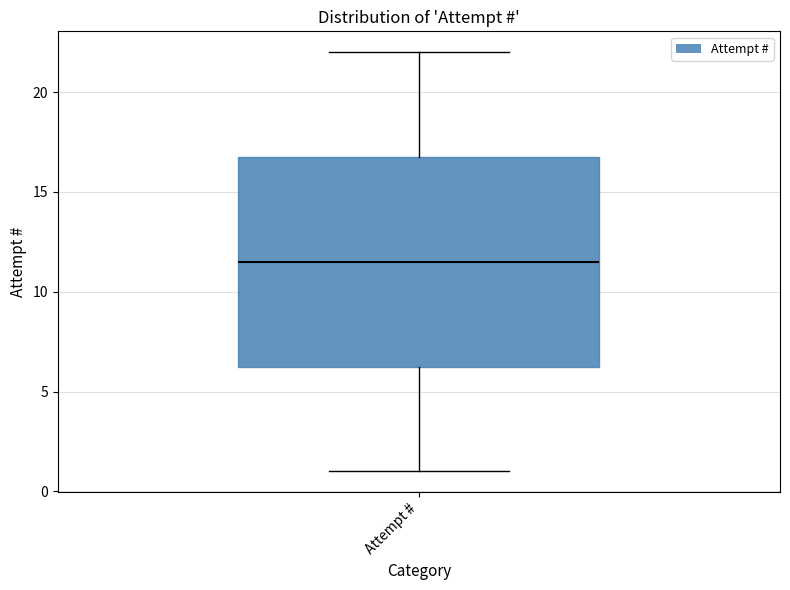

Where is the upper edge of the box for Attempt # on the y-axis? The values are not printed on the chart, so give them approximately, as read against the axis.

17.0